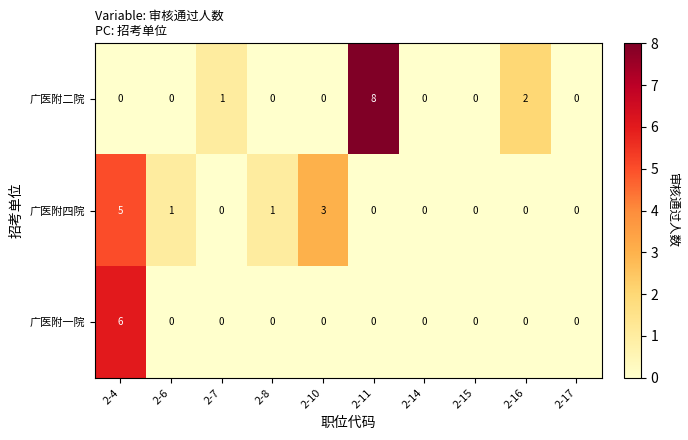

Which category has the highest value in the 广医附一院 series?

2-4